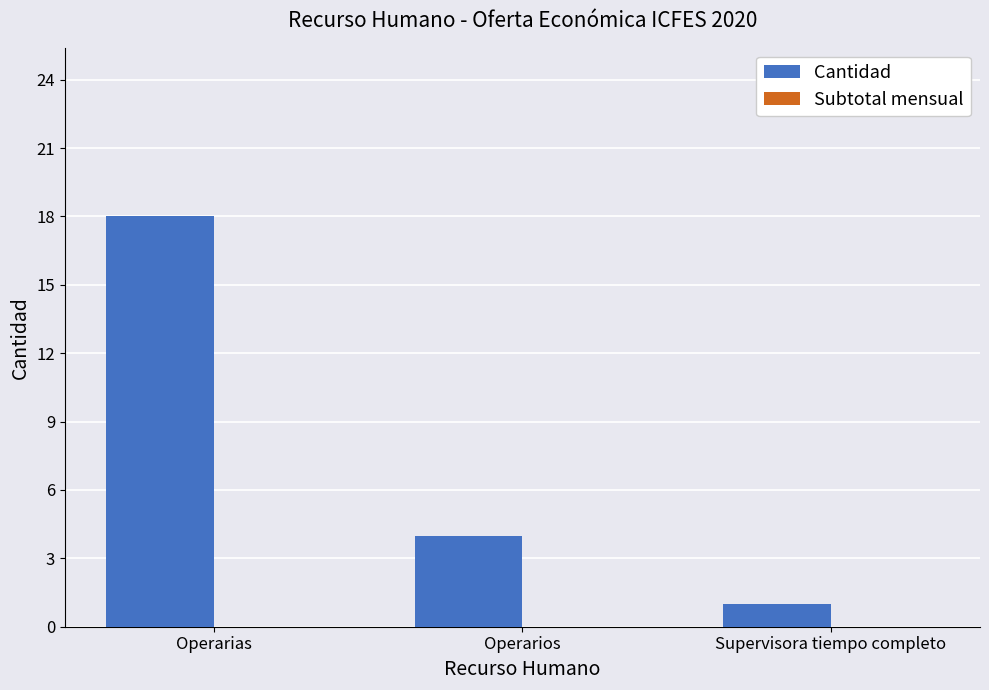

List the labels in order of value, smallest first.

Supervisora tiempo completo, Operarios, Operarias